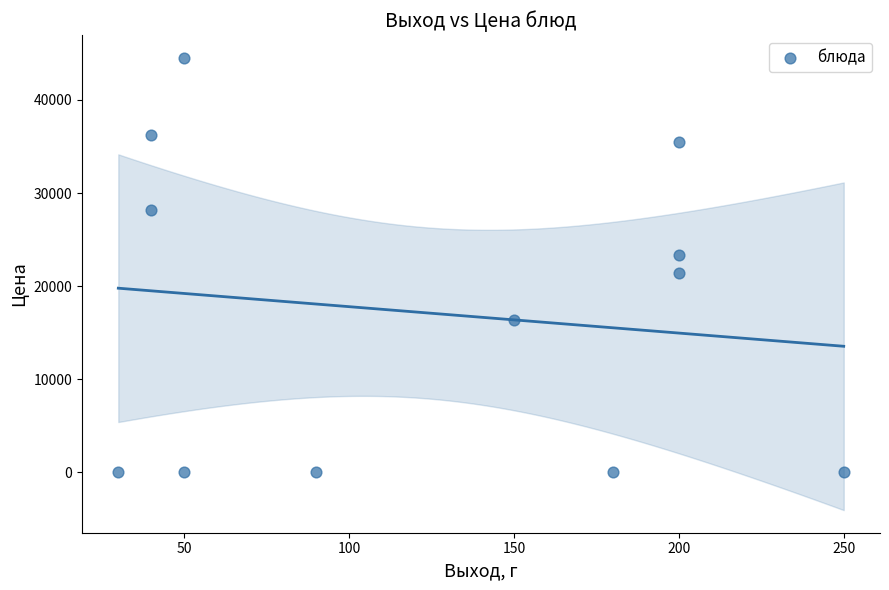

What is the average Y value?

17132.0